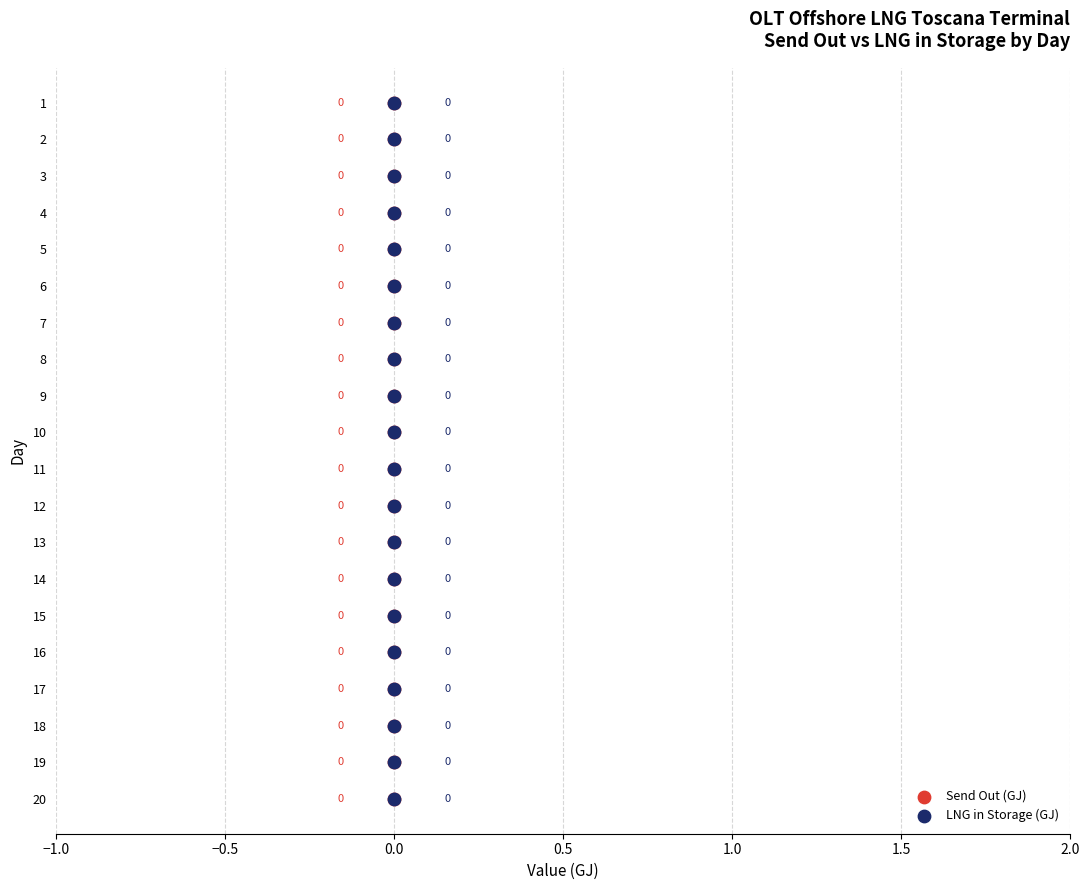

Which series contains the highest Y value?

Send Out (GJ)